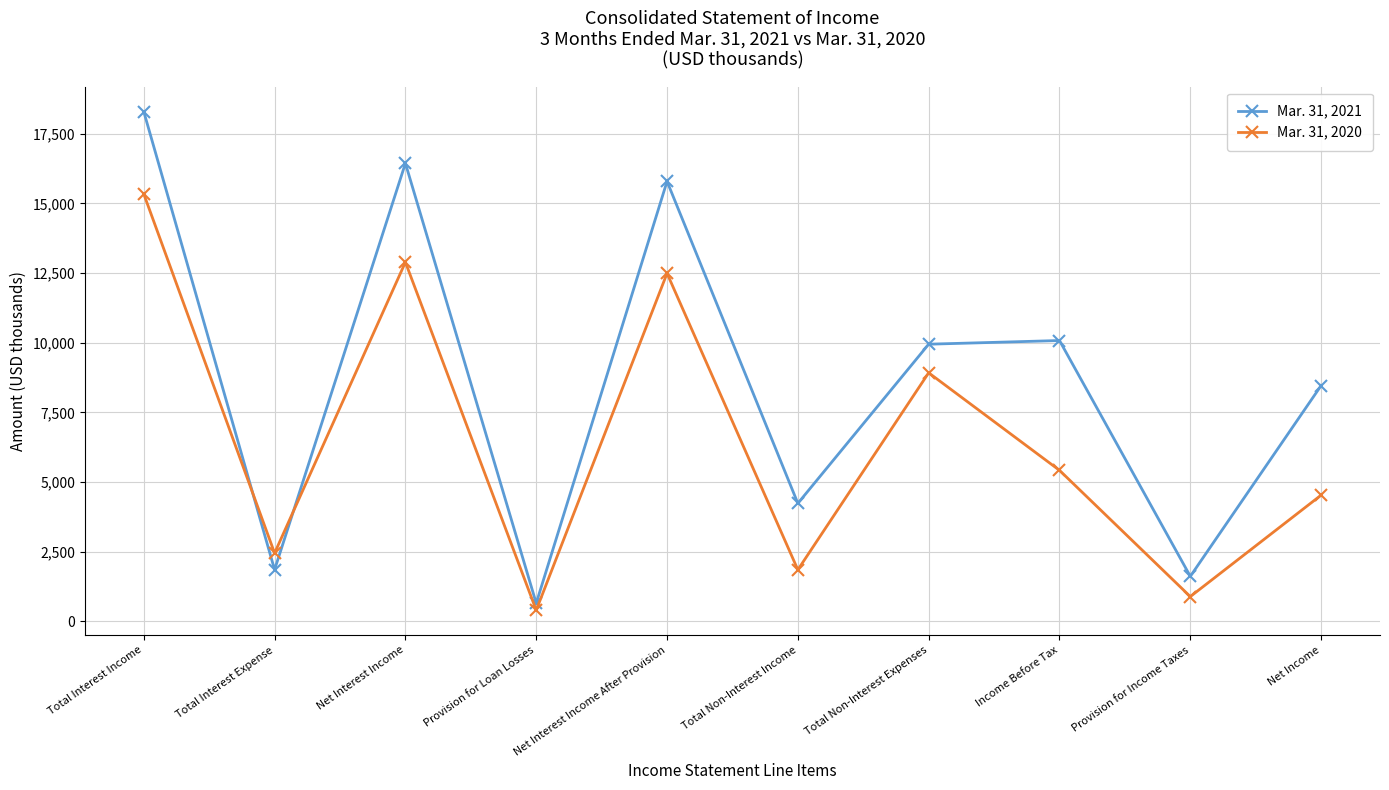

True or false: Mar. 31, 2021 has a value of 10079 at Income Before Tax.

True